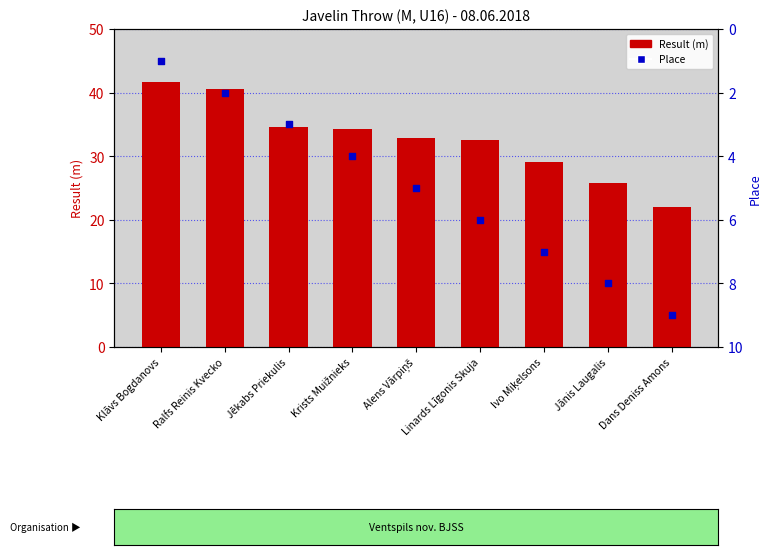

What is the total value across all series at Jēkabs Priekulis?

37.5